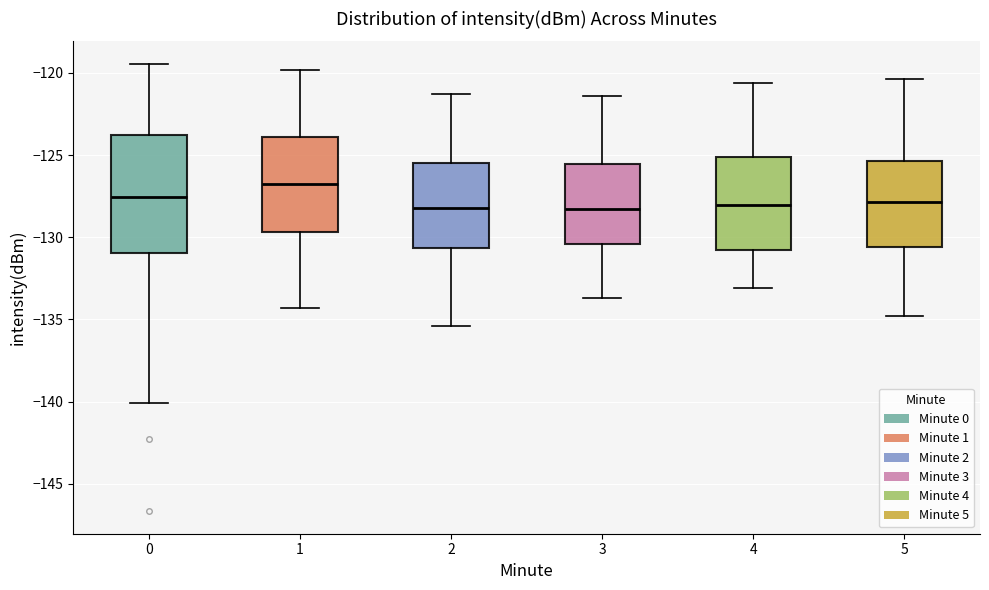

Where does the lower whisker of the box at x = 1 end on the y-axis? The values are not printed on the chart, so give them approximately, as read against the axis.

-134.5